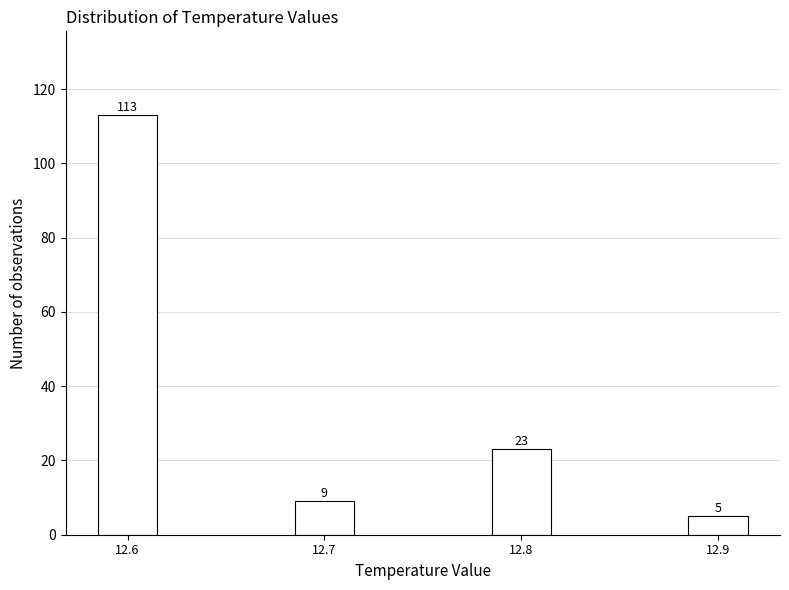

Reading left to right, transcribe all the data shown in this chart.

113	9	23	5